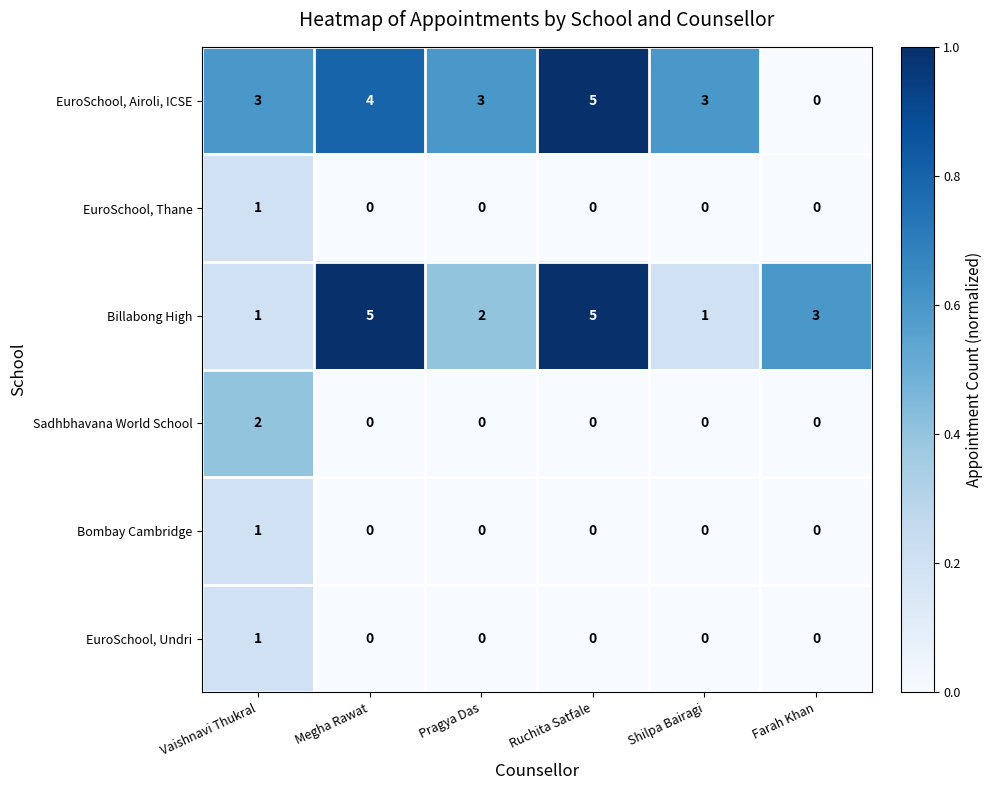

What is the sum of all EuroSchool, Airoli, ICSE values?

18